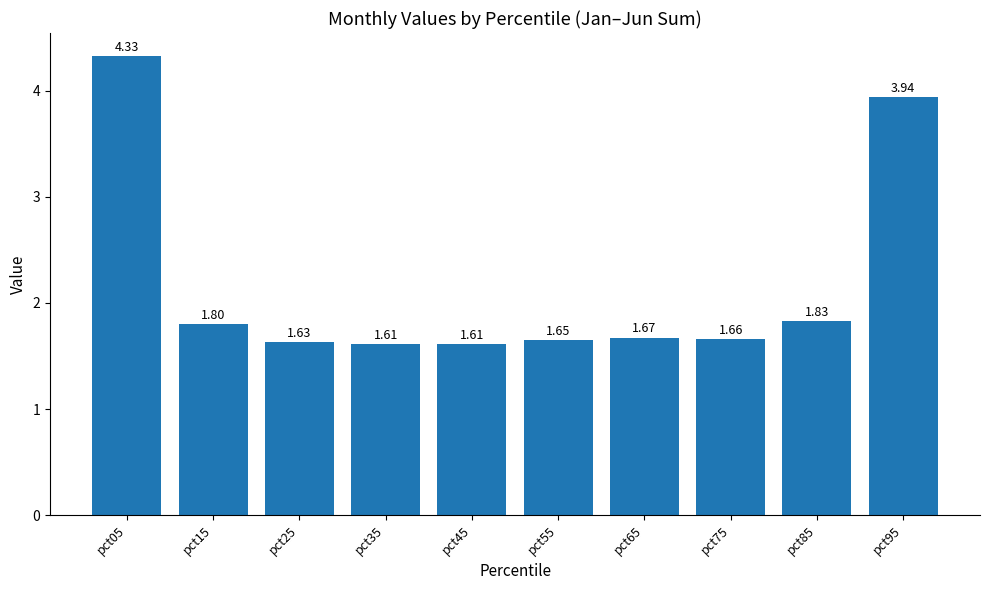

What is the difference between the maximum and minimum values?

2.7